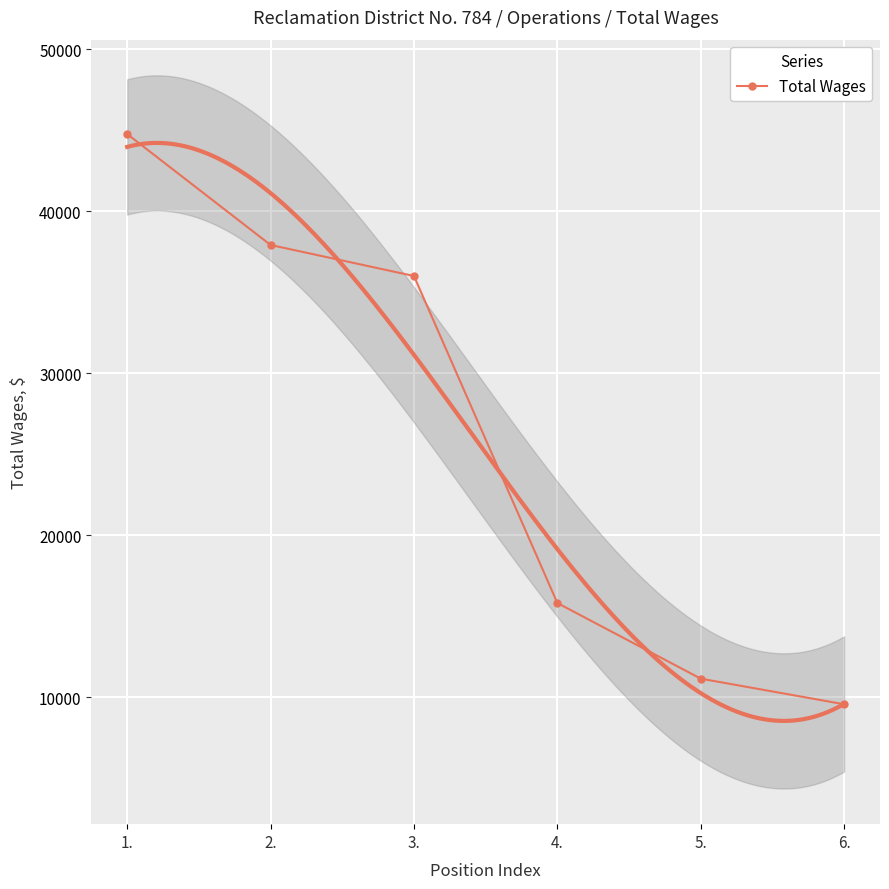

At which label does the data first exceed 36001?

1.